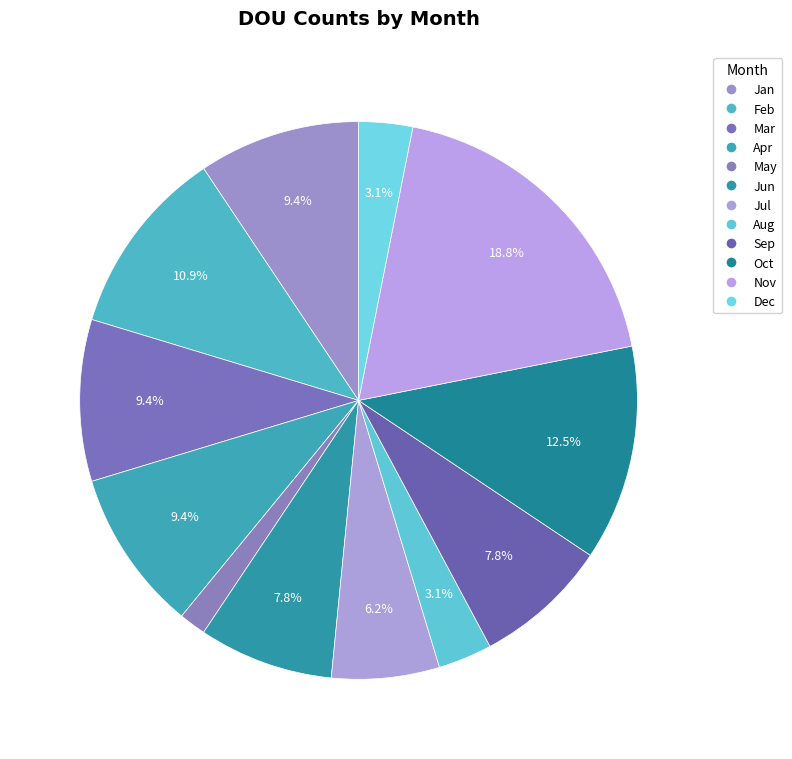

To the nearest percent, what is the average slice percentage?

8%